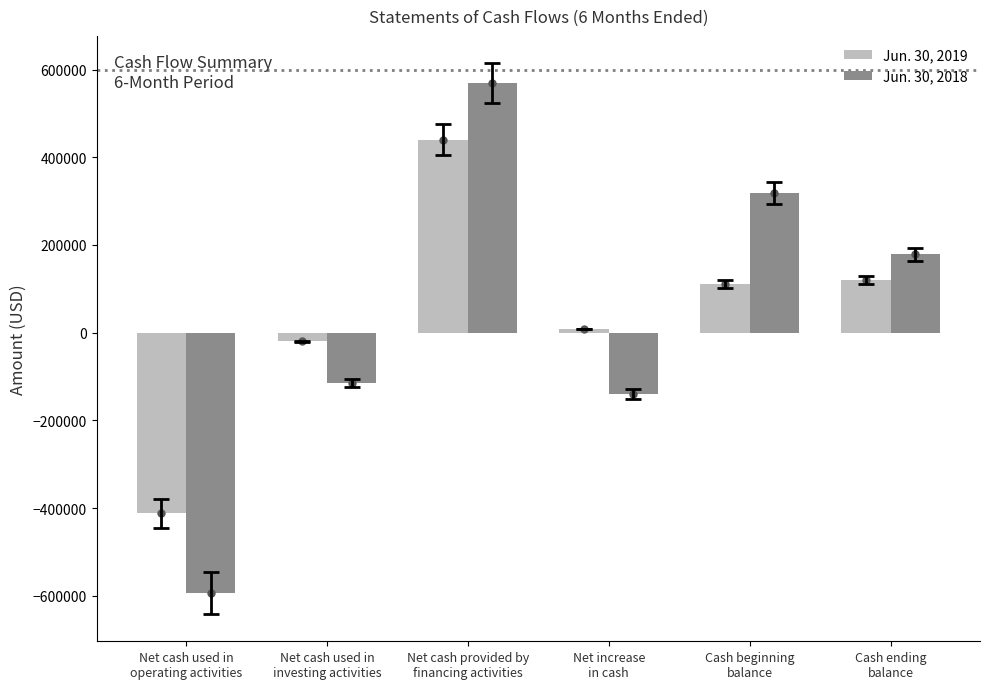

What is the total value across all series at Net cash provided by
financing activities?

1008726